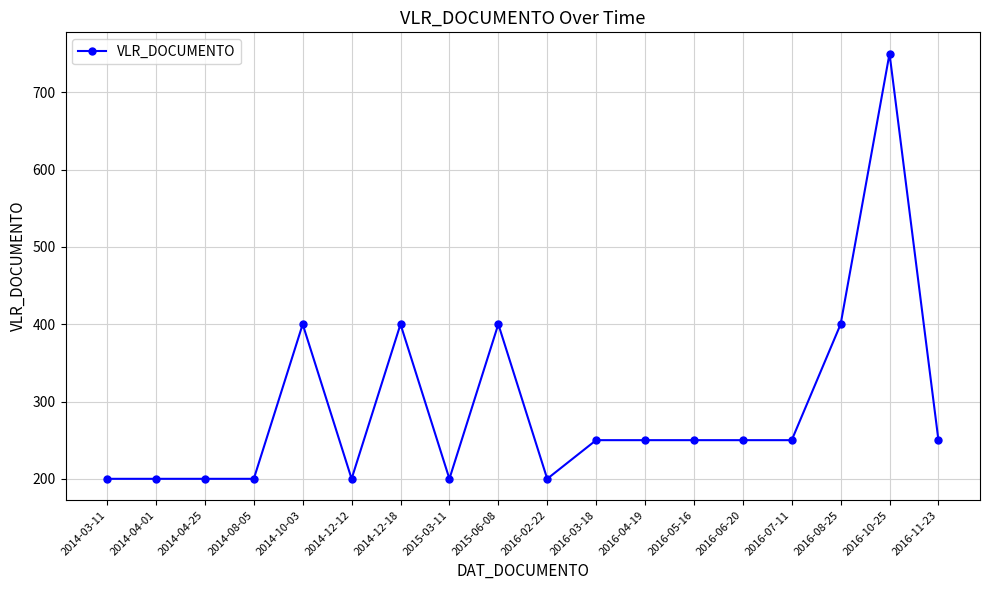

What is the maximum value shown in the chart?

750